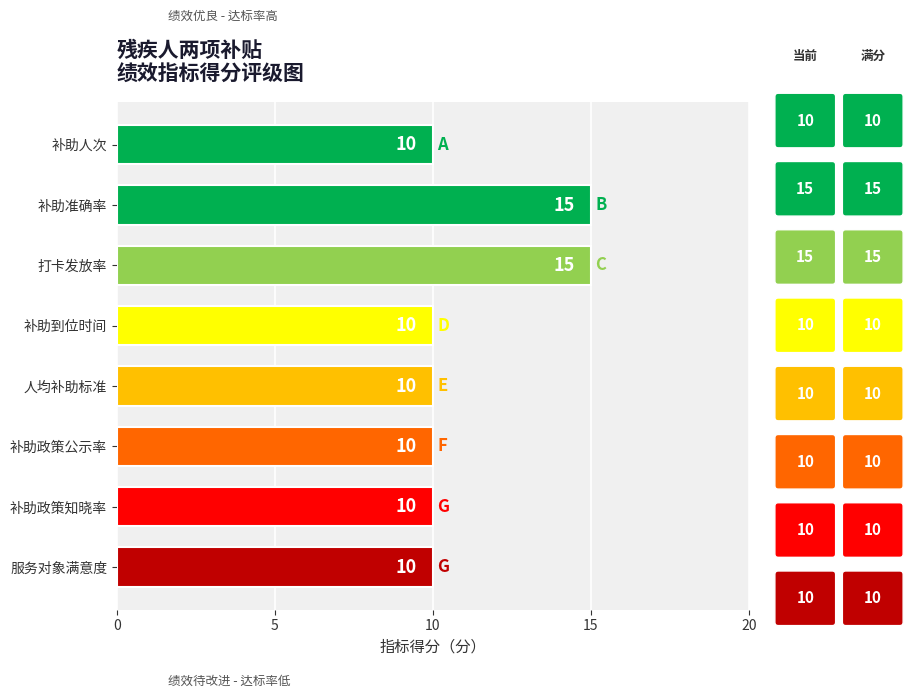

What is the label of the 3rd bar from the top?

打卡发放率